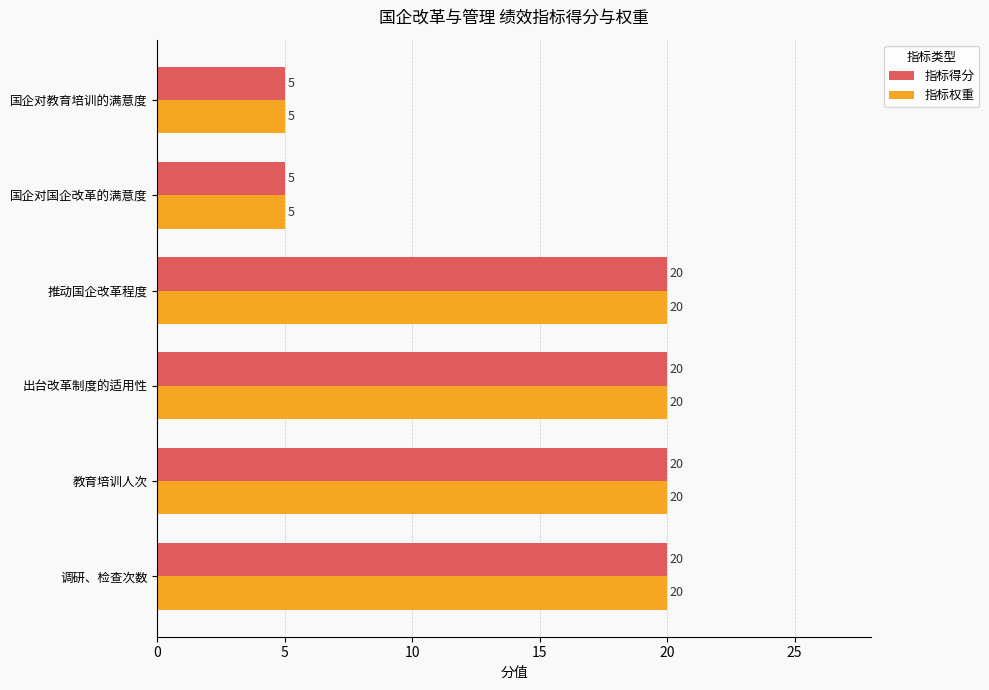

What is the total value across all series at 教育培训人次?

40